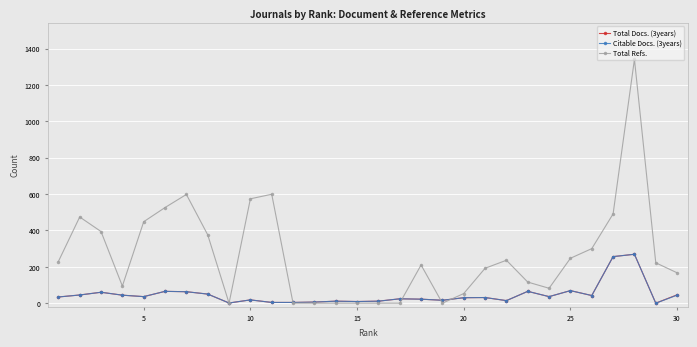

Which series has the largest range (max minus min)?

Total Refs.